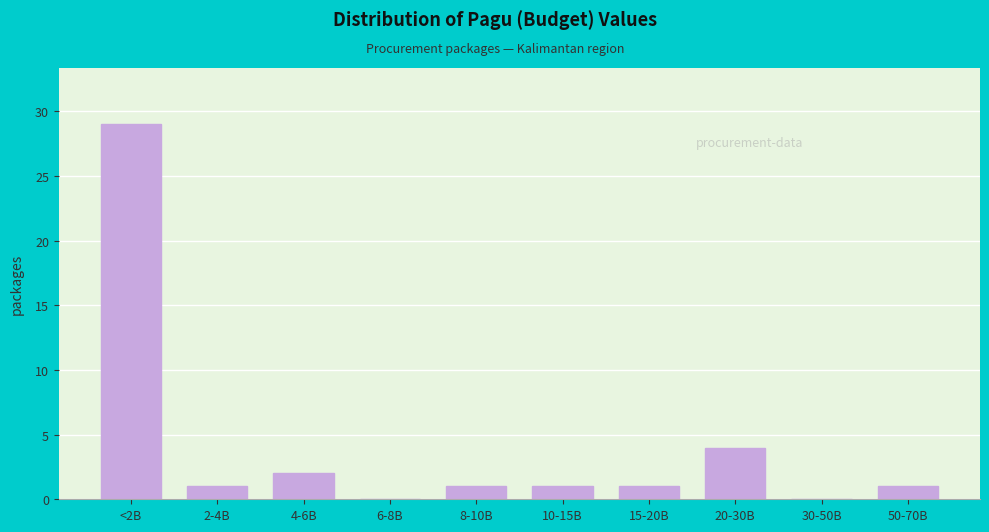

Reading right to left, list all the values displayed in this chart.

50-70B=1	30-50B=0	20-30B=4	15-20B=1	10-15B=1	8-10B=1	6-8B=0	4-6B=2	2-4B=1	<2B=29